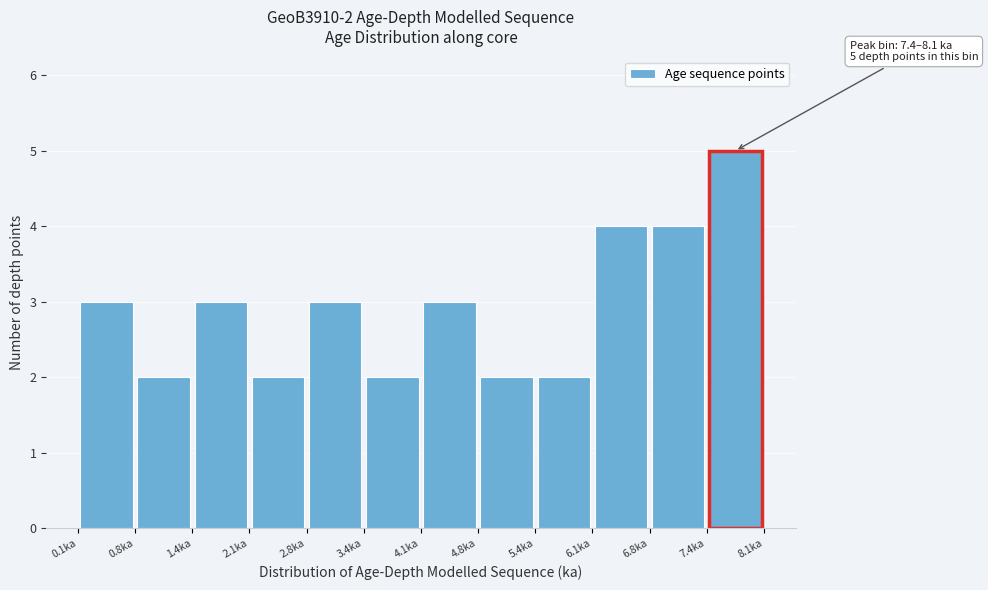

Over which range of the x-axis is the bar tallest?

7.4 to 8.1